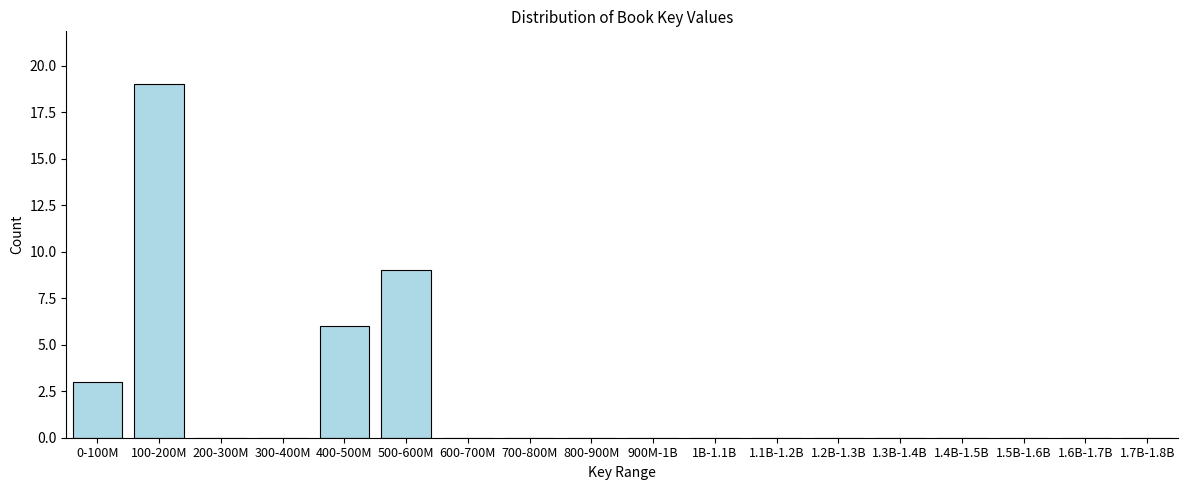

Reading left to right, list all the values displayed in this chart.

0-100M=3	100-200M=19	200-300M=0	300-400M=0	400-500M=6	500-600M=9	600-700M=0	700-800M=0	800-900M=0	900M-1B=0	1B-1.1B=0	1.1B-1.2B=0	1.2B-1.3B=0	1.3B-1.4B=0	1.4B-1.5B=0	1.5B-1.6B=0	1.6B-1.7B=0	1.7B-1.8B=0